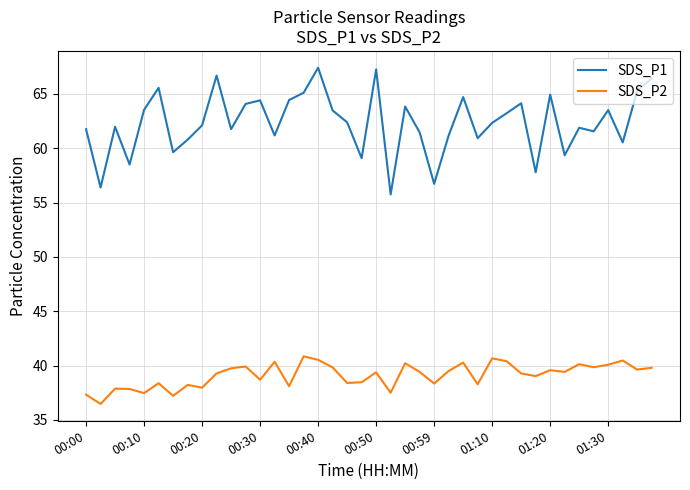

True or false: SDS_P1 and SDS_P2 cross at least once.

False